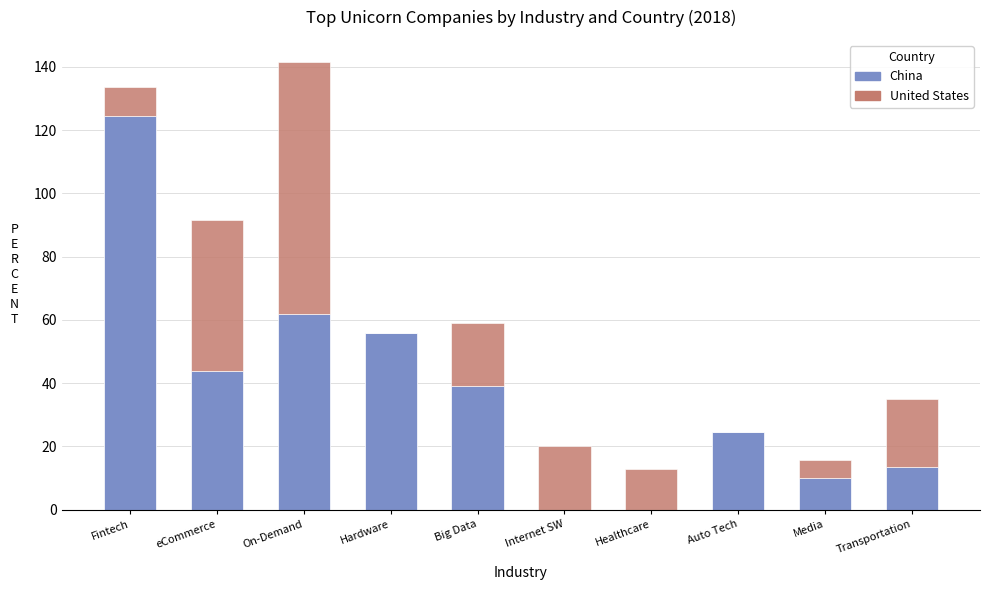

What is the total value across all series at Transportation?

35.0